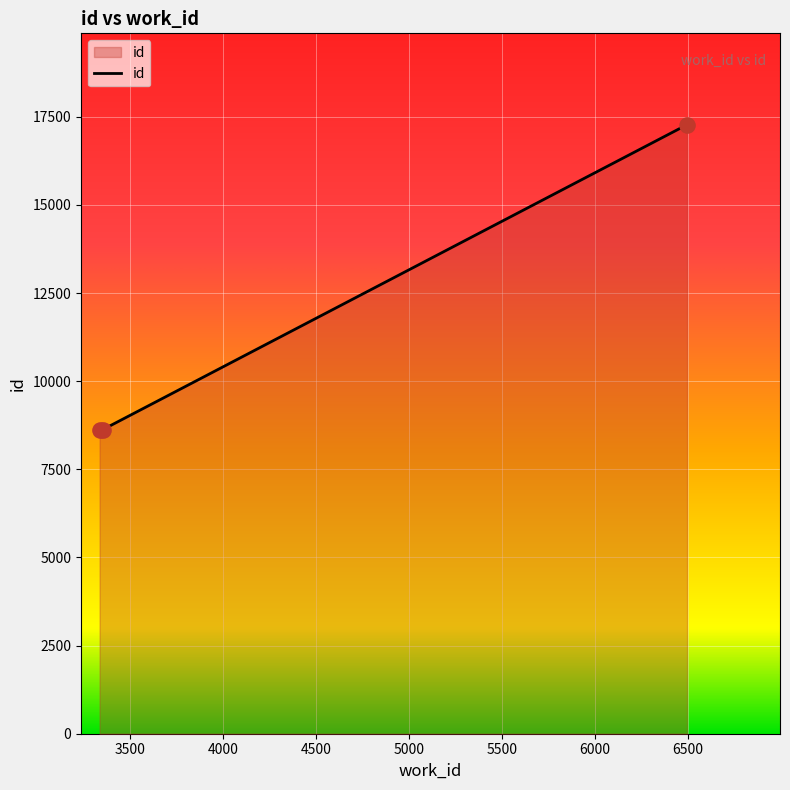

What is the maximum value shown in the chart?

17276